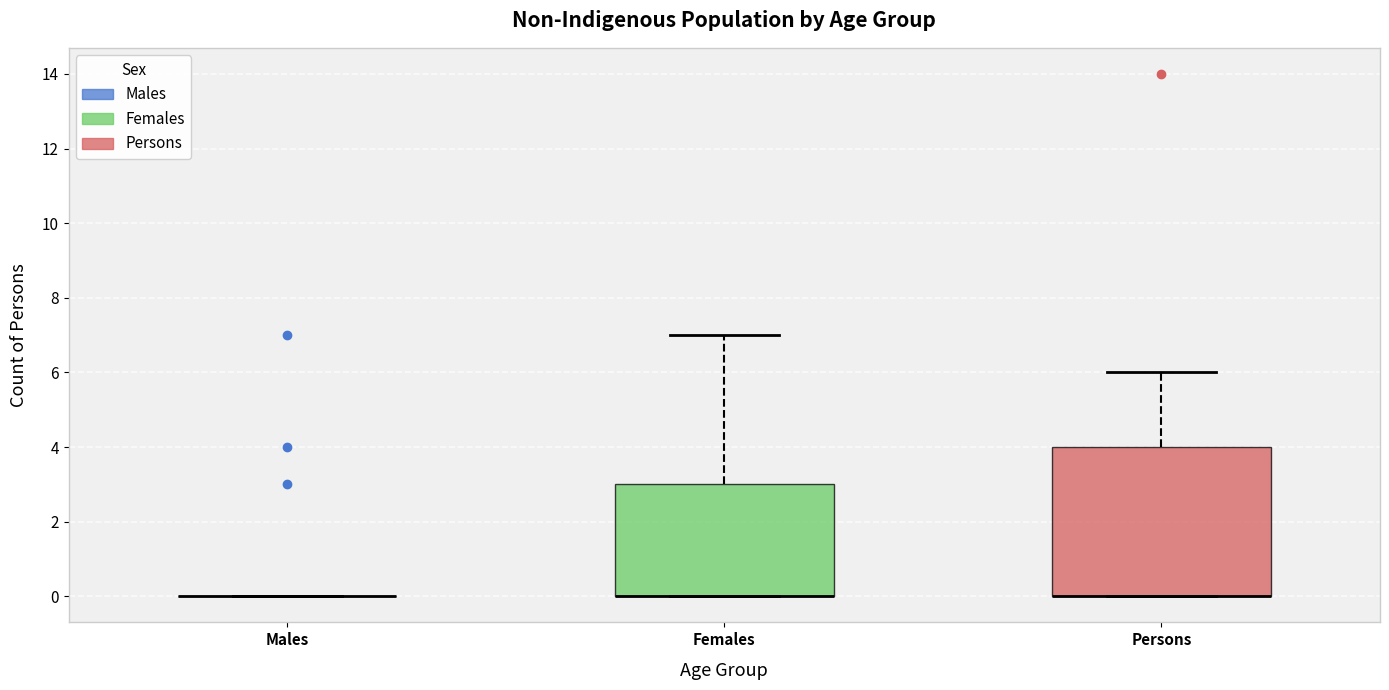

Comparing the boxes themselves (not the whiskers), which one is the tallest?

Persons